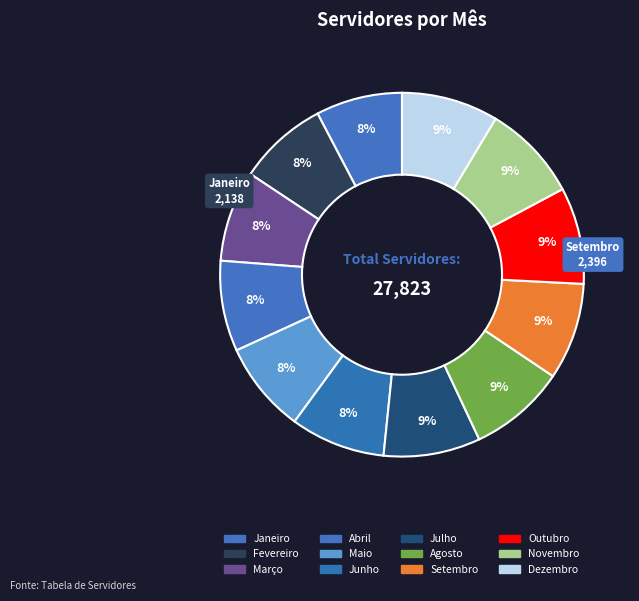

How many segments does this pie chart have?

12